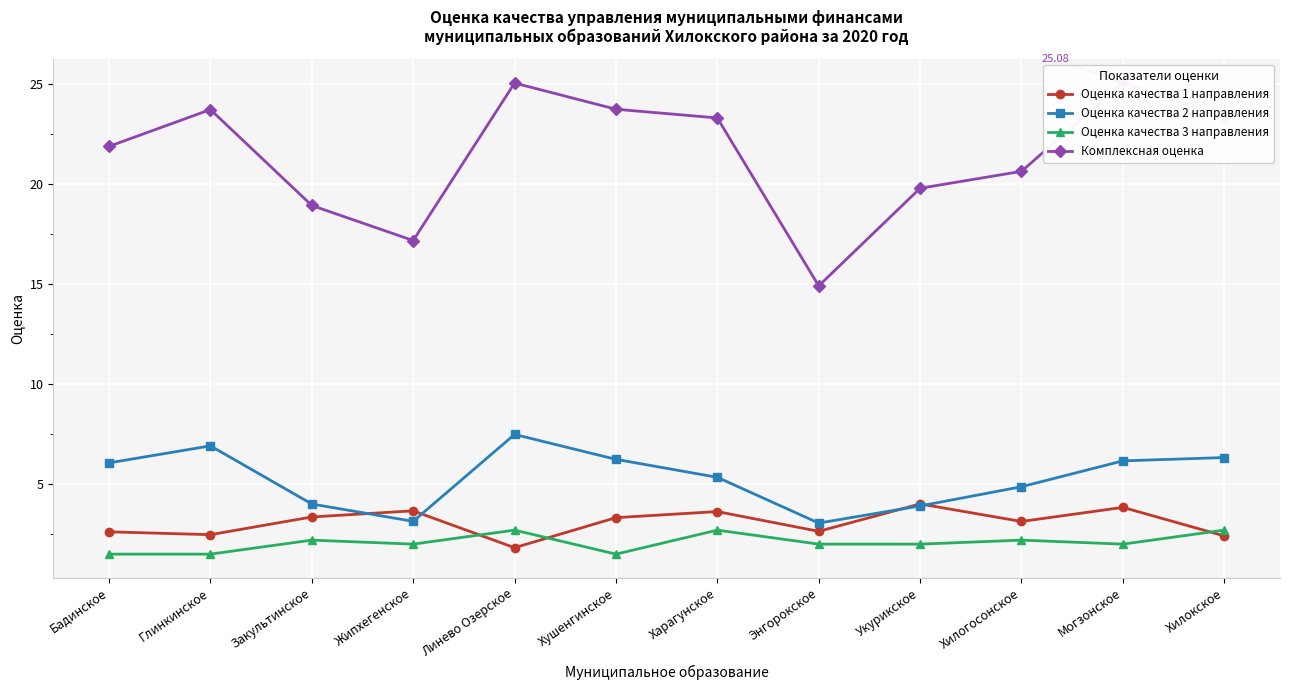

What is the lowest value of the Оценка качества 3 направления series?

1.5